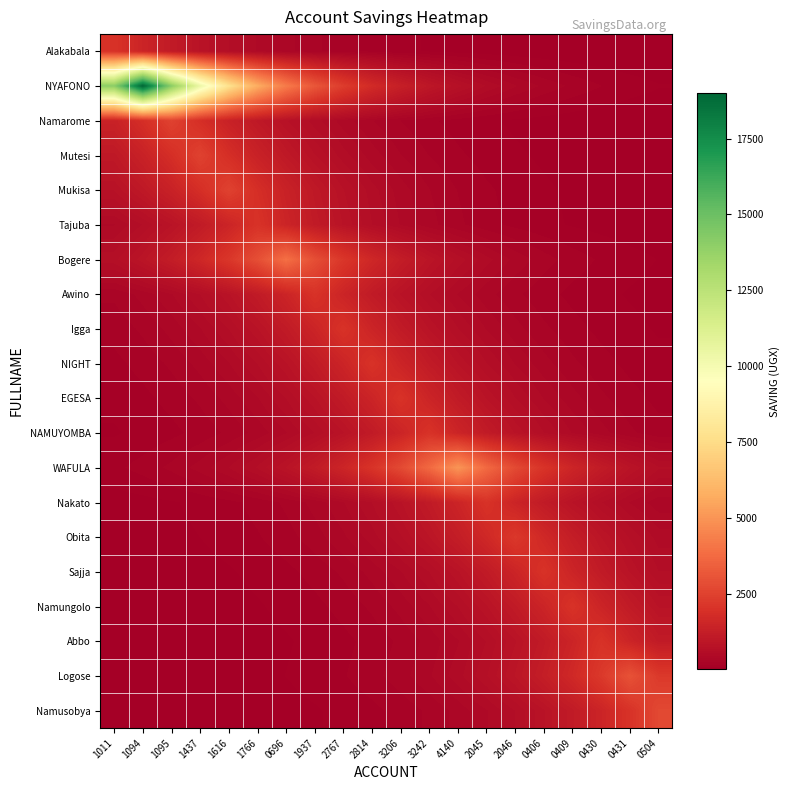

Reading left to right, list all the values displayed in this chart.

Alakabala: 1011=2000.0	1094=1481.6	1095=1097.6	1437=813.1	1616=602.4	1766=446.3	0696=330.6	1937=244.9	2767=181.4	2814=134.4	3206=99.6	3242=73.8	4140=54.6	2045=40.5	2046=30.0	0406=22.2	0409=16.5	0430=12.2	0431=9.0	0504=6.7
NYAFONO: 1011=14075.5	1094=19000.0	1095=14075.5	1437=10427.4	1616=7724.8	1766=5722.7	0696=4239.5	1937=3140.7	2767=2326.7	2814=1723.6	3206=1276.9	3242=946.0	4140=700.8	2045=519.2	2046=384.6	0406=284.9	0409=211.1	0430=156.4	0431=115.8	0504=85.8
Namarome: 1011=1372.0	1094=1852.0	1095=2500.0	1437=1852.0	1616=1372.0	1766=1016.4	0696=753.0	1937=557.8	2767=413.2	2814=306.1	3206=226.8	3242=168.0	4140=124.5	2045=92.2	2046=68.3	0406=50.6	0409=37.5	0430=27.8	0431=20.6	0504=15.2
Mutesi: 1011=1016.4	1094=1372.0	1095=1852.0	1437=2500.0	1616=1852.0	1766=1372.0	0696=1016.4	1937=753.0	2767=557.8	2814=413.2	3206=306.1	3242=226.8	4140=168.0	2045=124.5	2046=92.2	0406=68.3	0409=50.6	0430=37.5	0431=27.8	0504=20.6
Mukisa: 1011=753.0	1094=1016.4	1095=1372.0	1437=1852.0	1616=2500.0	1766=1852.0	0696=1372.0	1937=1016.4	2767=753.0	2814=557.8	3206=413.2	3242=306.1	4140=226.8	2045=168.0	2046=124.5	0406=92.2	0409=68.3	0430=50.6	0431=37.5	0504=27.8
Tajuba: 1011=446.3	1094=602.4	1095=813.1	1437=1097.6	1616=1481.6	1766=2000.0	0696=1481.6	1937=1097.6	2767=813.1	2814=602.4	3206=446.3	3242=330.6	4140=244.9	2045=181.4	2046=134.4	0406=99.6	0409=73.8	0430=54.6	0431=40.5	0504=30.0
Bogere: 1011=644.7	1094=870.2	1095=1174.7	1437=1585.6	1616=2140.4	1766=2889.2	0696=3900.0	1937=2889.2	2767=2140.4	2814=1585.6	3206=1174.7	3242=870.2	4140=644.7	2045=477.6	2046=353.8	0406=262.1	0409=194.2	0430=143.8	0431=106.6	0504=78.9
Awino: 1011=244.9	1094=330.6	1095=446.3	1437=602.4	1616=813.1	1766=1097.6	0696=1481.6	1937=2000.0	2767=1481.6	2814=1097.6	3206=813.1	3242=602.4	4140=446.3	2045=330.6	2046=244.9	0406=181.4	0409=134.4	0430=99.6	0431=73.8	0504=54.6
Igga: 1011=181.4	1094=244.9	1095=330.6	1437=446.3	1616=602.4	1766=813.1	0696=1097.6	1937=1481.6	2767=2000.0	2814=1481.6	3206=1097.6	3242=813.1	4140=602.4	2045=446.3	2046=330.6	0406=244.9	0409=181.4	0430=134.4	0431=99.6	0504=73.8
NIGHT: 1011=134.4	1094=181.4	1095=244.9	1437=330.6	1616=446.3	1766=602.4	0696=813.1	1937=1097.6	2767=1481.6	2814=2000.0	3206=1481.6	3242=1097.6	4140=813.1	2045=602.4	2046=446.3	0406=330.6	0409=244.9	0430=181.4	0431=134.4	0504=99.6
EGESA: 1011=99.6	1094=134.4	1095=181.4	1437=244.9	1616=330.6	1766=446.3	0696=602.4	1937=813.1	2767=1097.6	2814=1481.6	3206=2000.0	3242=1481.6	4140=1097.6	2045=813.1	2046=602.4	0406=446.3	0409=330.6	0430=244.9	0431=181.4	0504=134.4
NAMUYOMBA: 1011=73.8	1094=99.6	1095=134.4	1437=181.4	1616=244.9	1766=330.6	0696=446.3	1937=602.4	2767=813.1	2814=1097.6	3206=1481.6	3242=2000.0	4140=1481.6	2045=1097.6	2046=813.1	0406=602.4	0409=446.3	0430=330.6	0431=244.9	0504=181.4
WAFULA: 1011=136.6	1094=184.4	1095=248.9	1437=336.0	1616=453.6	1766=612.3	0696=826.5	1937=1115.7	2767=1506.0	2814=2032.8	3206=2744.1	3242=3704.1	4140=5000.0	2045=3704.1	2046=2744.1	0406=2032.8	0409=1506.0	0430=1115.7	0431=826.5	0504=612.3
Nakato: 1011=40.5	1094=54.6	1095=73.8	1437=99.6	1616=134.4	1766=181.4	0696=244.9	1937=330.6	2767=446.3	2814=602.4	3206=813.1	3242=1097.6	4140=1481.6	2045=2000.0	2046=1481.6	0406=1097.6	0409=813.1	0430=602.4	0431=446.3	0504=330.6
Obita: 1011=33.0	1094=44.5	1095=60.1	1437=81.1	1616=109.5	1766=147.9	0696=199.6	1937=269.4	2767=363.7	2814=490.9	3206=662.6	3242=894.5	4140=1207.4	2045=1629.8	2046=2200.0	0406=1629.8	0409=1207.4	0430=894.5	0431=662.6	0504=490.9
Sajja: 1011=22.2	1094=30.0	1095=40.5	1437=54.6	1616=73.8	1766=99.6	0696=134.4	1937=181.4	2767=244.9	2814=330.6	3206=446.3	3242=602.4	4140=813.1	2045=1097.6	2046=1481.6	0406=2000.0	0409=1481.6	0430=1097.6	0431=813.1	0504=602.4
Namungolo: 1011=16.5	1094=22.2	1095=30.0	1437=40.5	1616=54.6	1766=73.8	0696=99.6	1937=134.4	2767=181.4	2814=244.9	3206=330.6	3242=446.3	4140=602.4	2045=813.1	2046=1097.6	0406=1481.6	0409=2000.0	0430=1481.6	0431=1097.6	0504=813.1
Abbo: 1011=12.2	1094=16.5	1095=22.2	1437=30.0	1616=40.5	1766=54.6	0696=73.8	1937=99.6	2767=134.4	2814=181.4	3206=244.9	3242=330.6	4140=446.3	2045=602.4	2046=813.1	0406=1097.6	0409=1481.6	0430=2000.0	0431=1481.6	0504=1097.6
Logose: 1011=13.5	1094=18.3	1095=24.7	1437=33.3	1616=45.0	1766=60.7	0696=82.0	1937=110.6	2767=149.4	2814=201.6	3206=272.2	3242=367.4	4140=495.9	2045=669.4	2046=903.6	0406=1219.7	0409=1646.4	0430=2222.5	0431=3000.0	0504=2222.5
Namusobya: 1011=9.0	1094=12.2	1095=16.5	1437=22.2	1616=30.0	1766=40.5	0696=54.7	1937=73.8	2767=99.6	2814=134.4	3206=181.5	3242=244.9	4140=330.6	2045=446.3	2046=602.5	0406=813.2	0409=1097.7	0430=1481.8	0431=2000.2	0504=2700.0